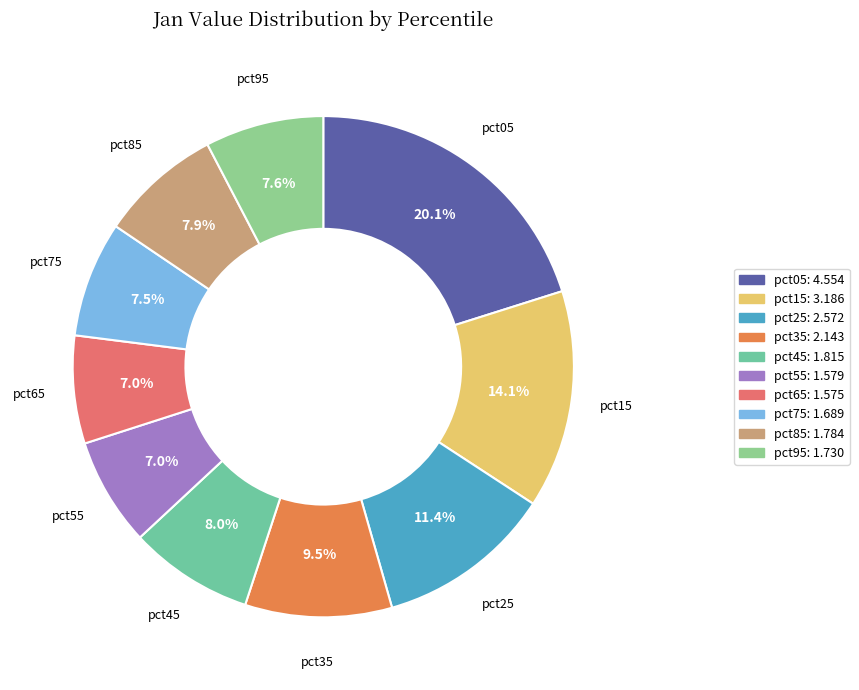

Between pct05 and pct25, which is larger?

pct05